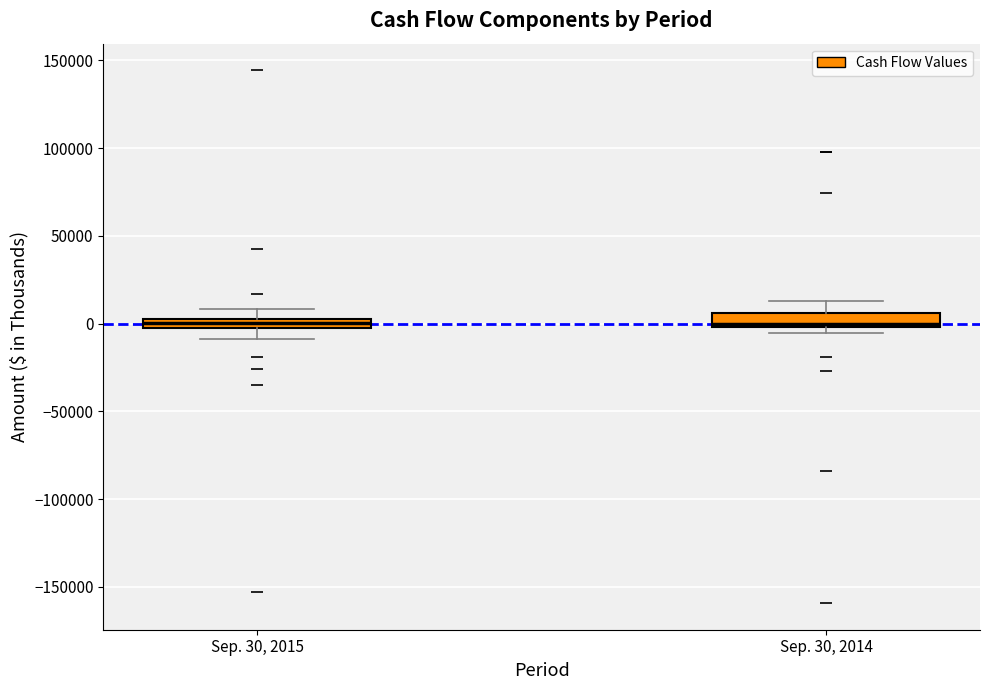

Where does the median line of the box for Sep. 30, 2015 sit on the y-axis? The values are not printed on the chart, so give them approximately, as read against the axis.

0